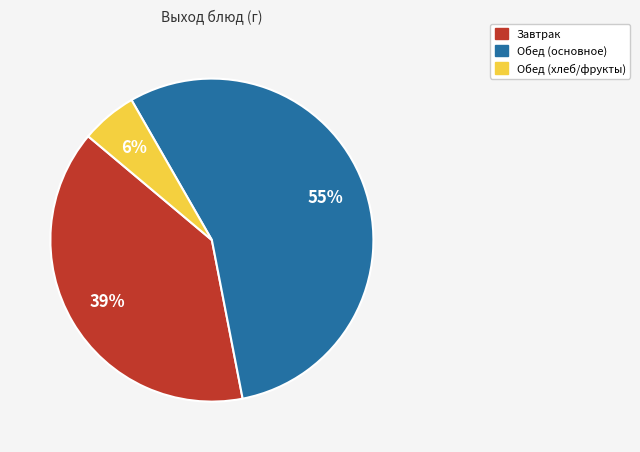

Rank the categories by value from highest to lowest.

Обед (основное), Завтрак, Обед (хлеб/фрукты)